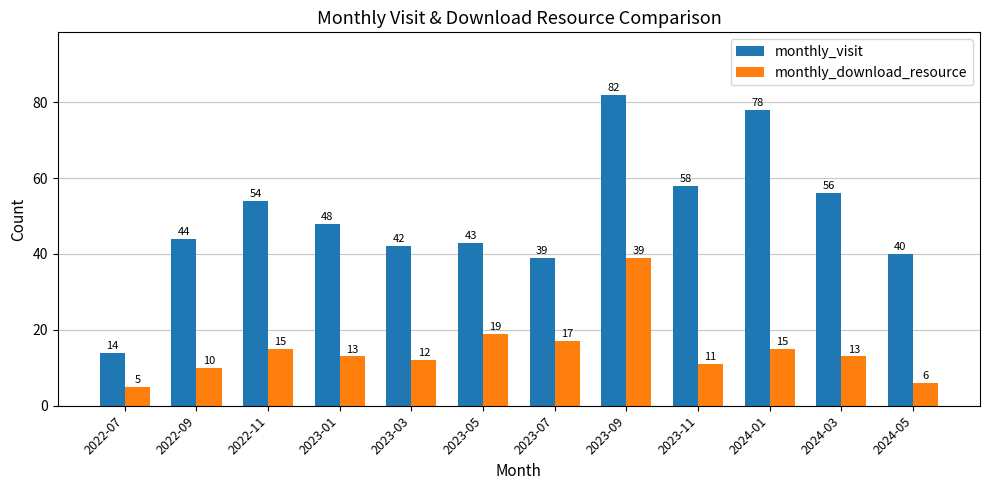

Rank the series by their maximum value, from highest to lowest.

monthly_visit, monthly_download_resource